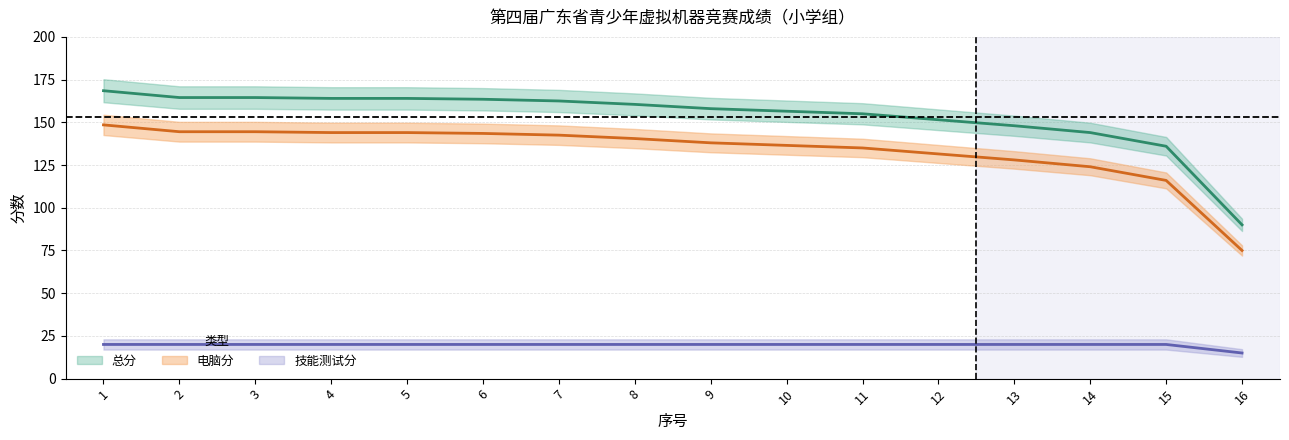

What is the average value of the 技能测试分 series?

19.7